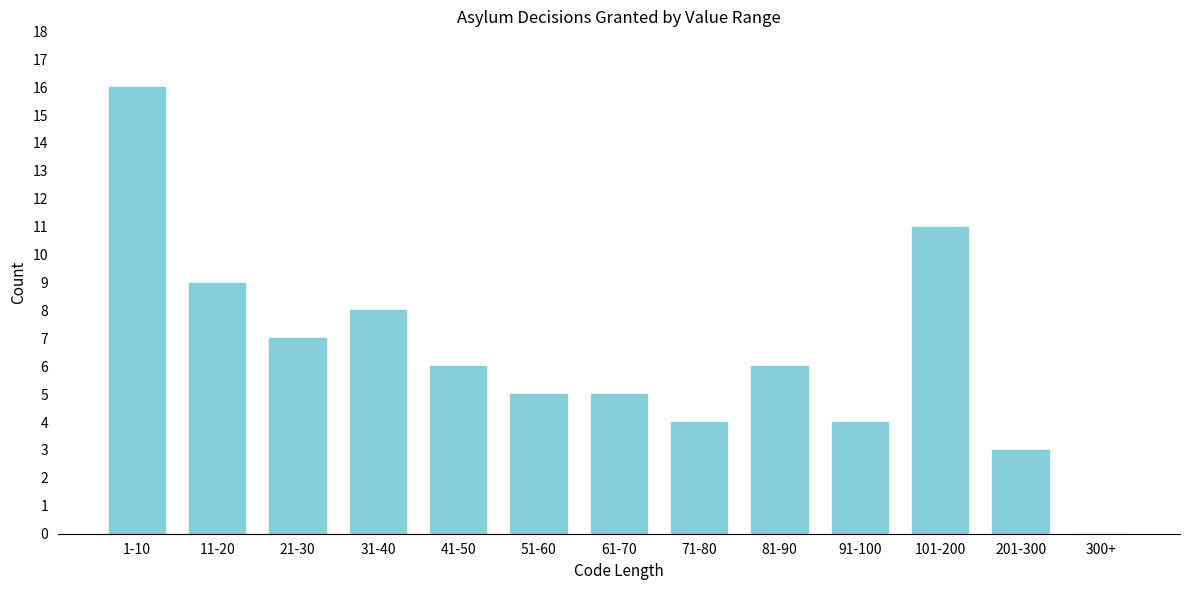

Reading right to left, transcribe all the data shown in this chart.

300+=0	201-300=3	101-200=11	91-100=4	81-90=6	71-80=4	61-70=5	51-60=5	41-50=6	31-40=8	21-30=7	11-20=9	1-10=16